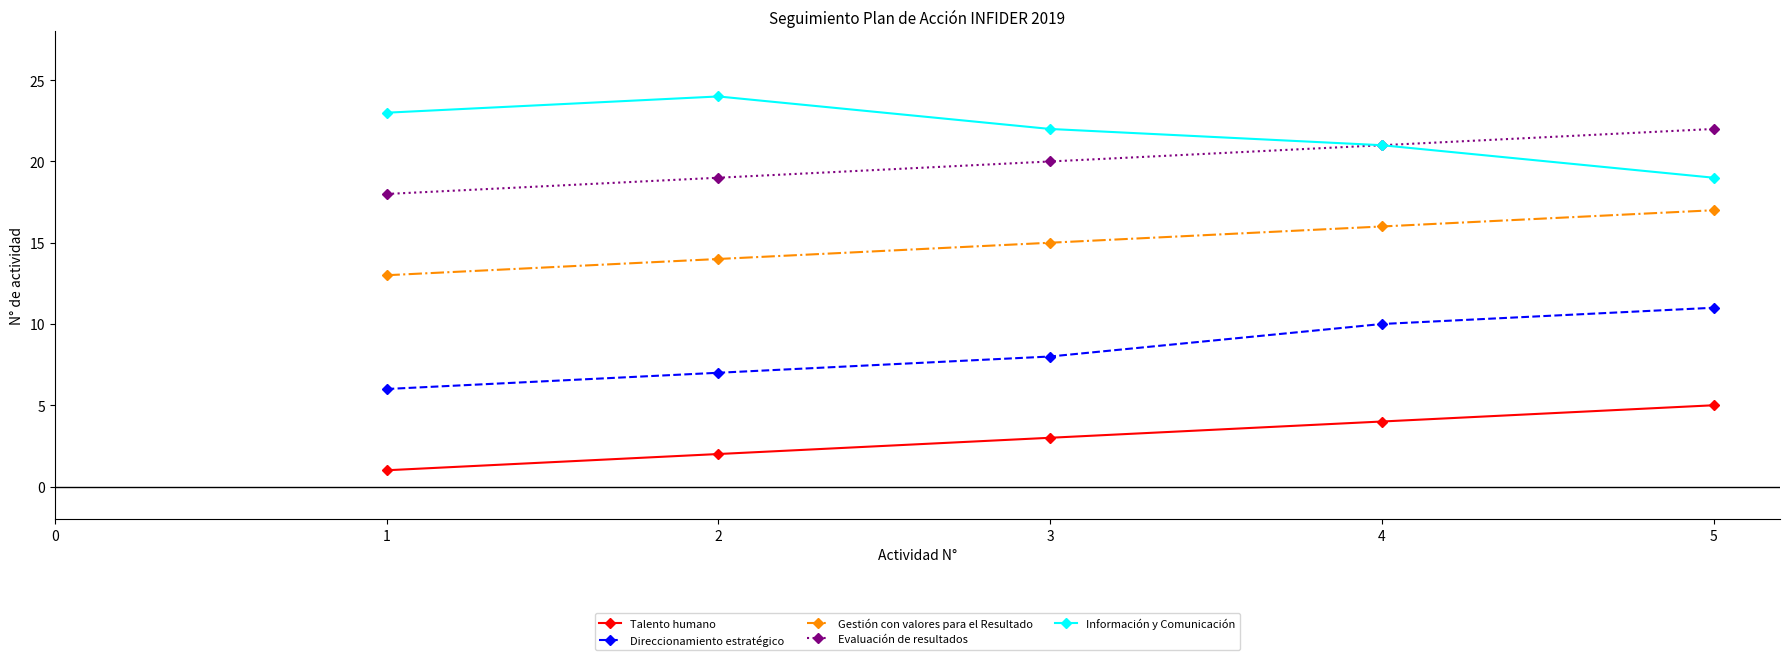

True or false: Talento humano and Evaluación de resultados intersect in this chart.

False